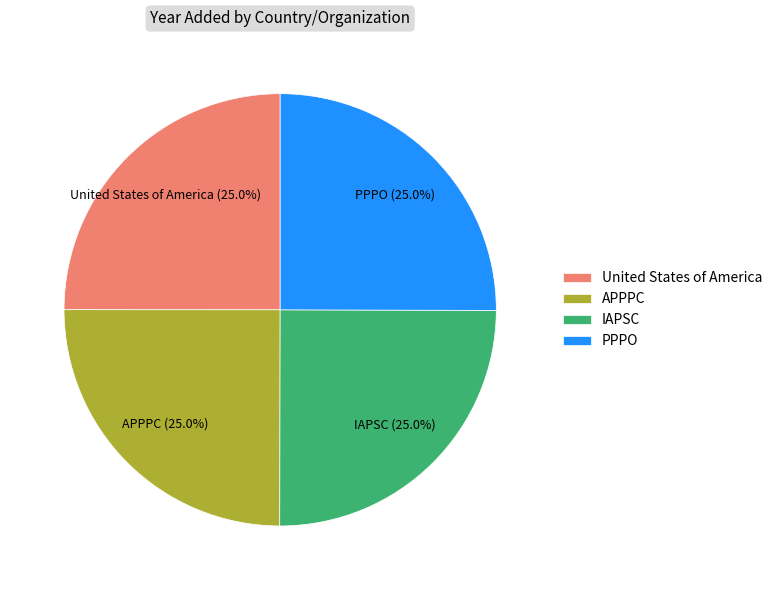

How much of the chart is everything except PPPO?

75.0%